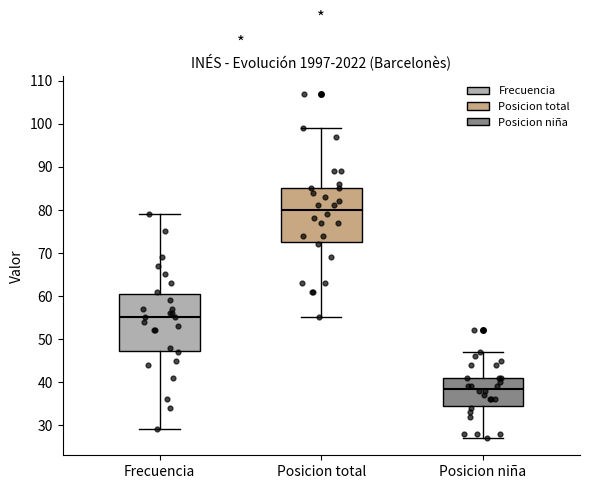

Which box's median line is the highest?

Posicion total